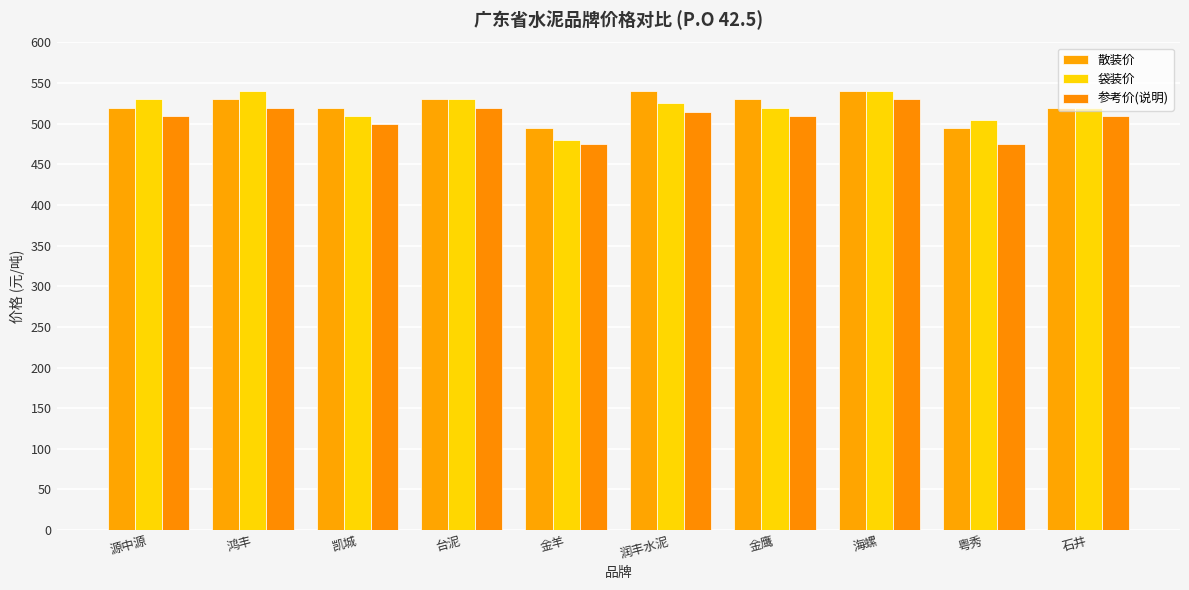

Between 鸿丰 and 源中源, which is larger?

鸿丰